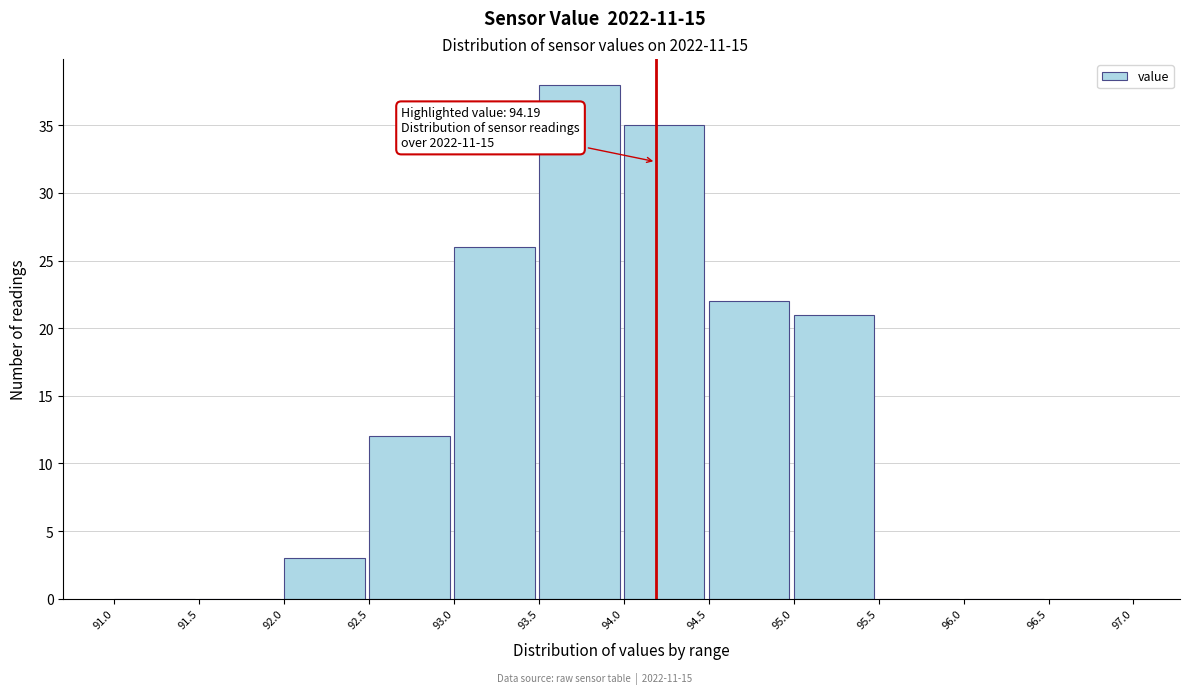

Which range on the x-axis has the tallest bar?

93.5 to 94.0